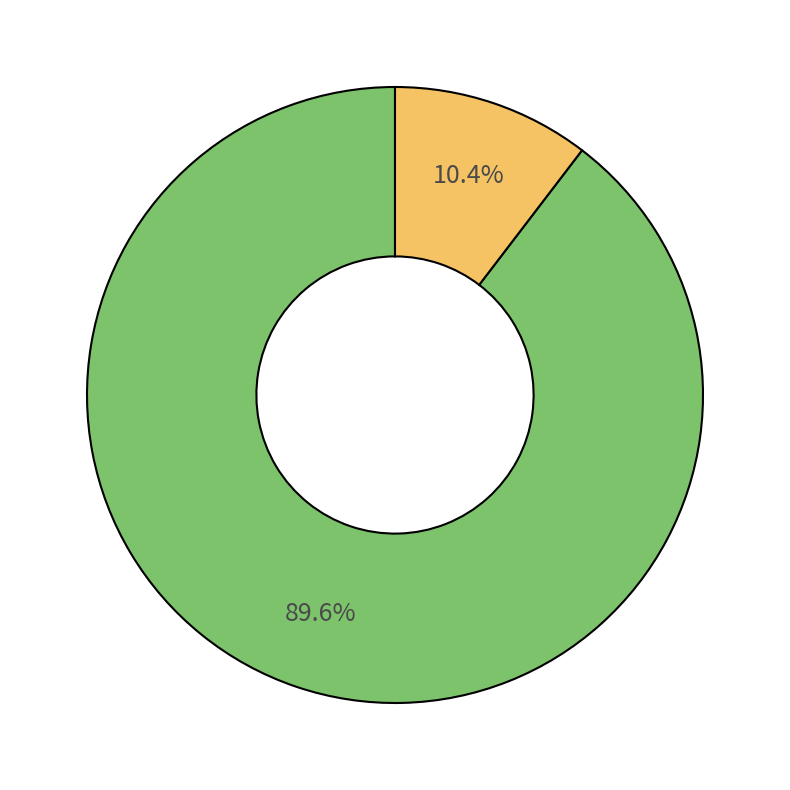

Is there any slice that represents more than half of the pie?

Yes